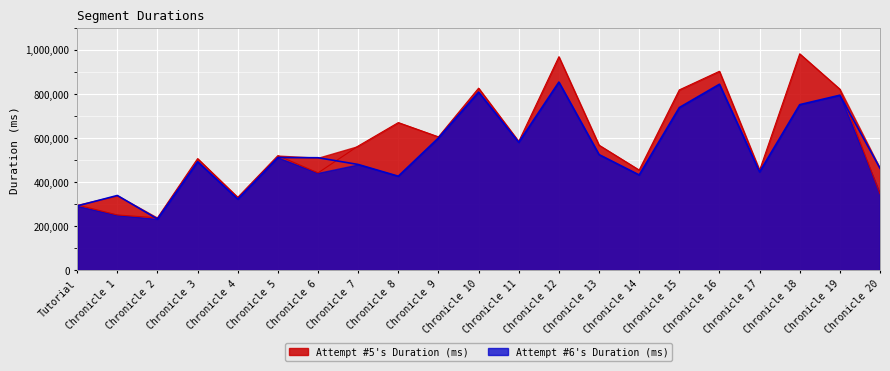

What is the maximum value for Attempt #5's Duration (ms)?

981242